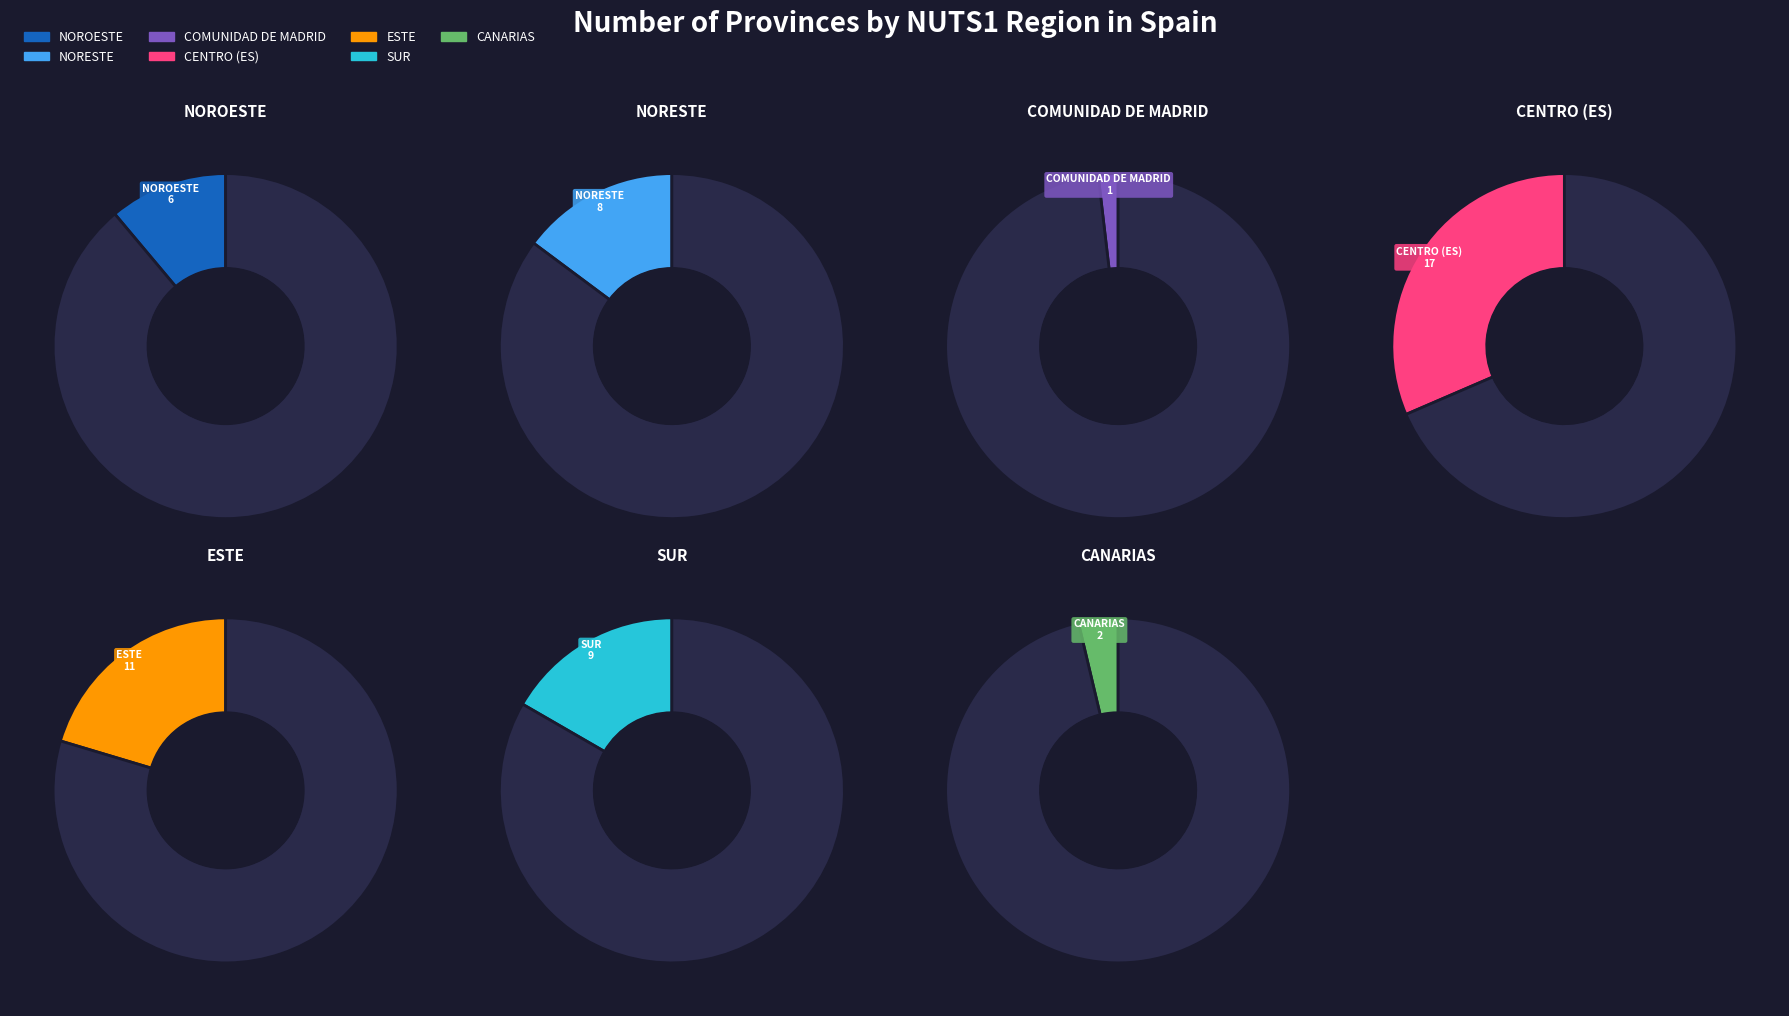

What is the change in value from NORESTE to CANARIAS?

-6